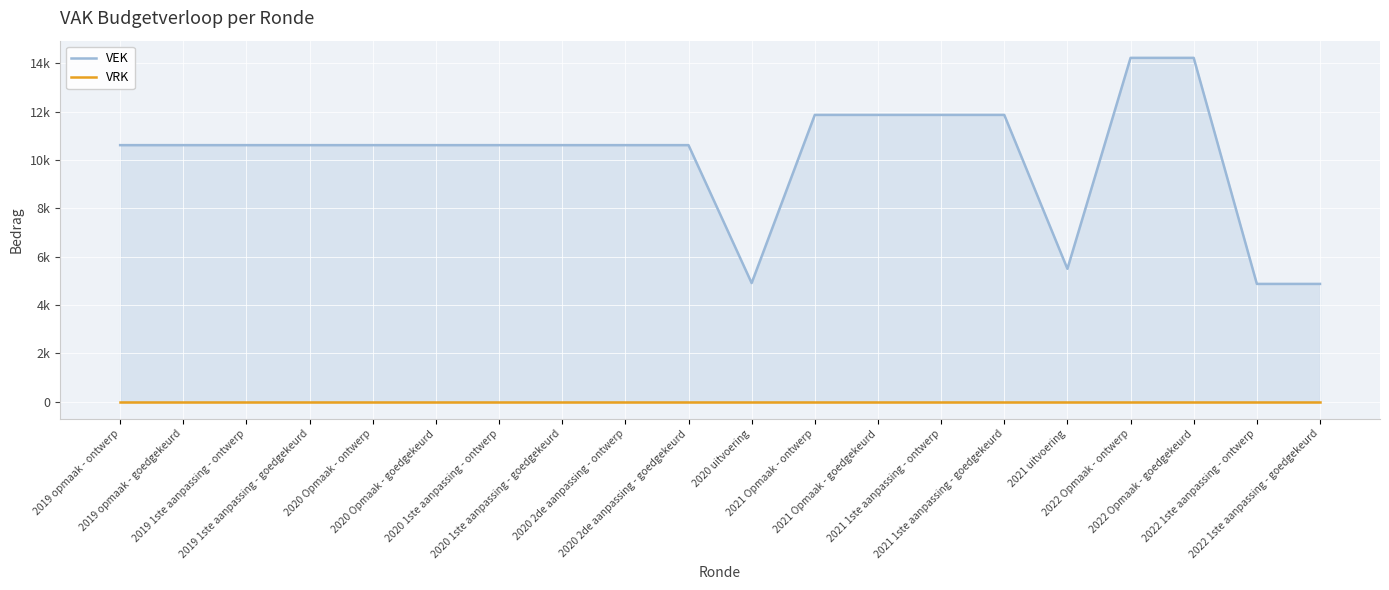

At which label does VEK reach its peak?

2022 Opmaak - ontwerp